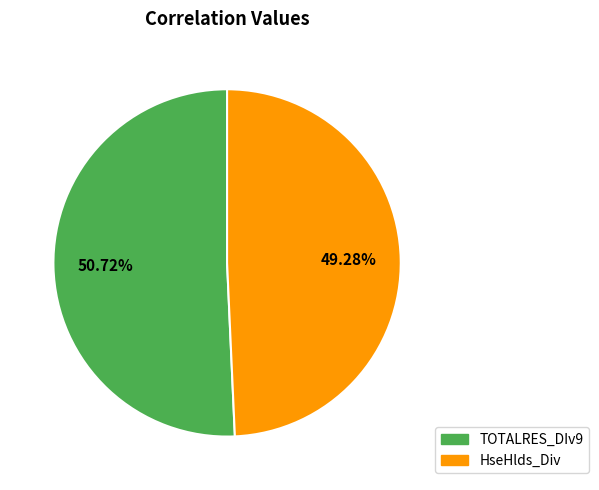

Which category has the smallest portion of the pie?

HseHlds_Div